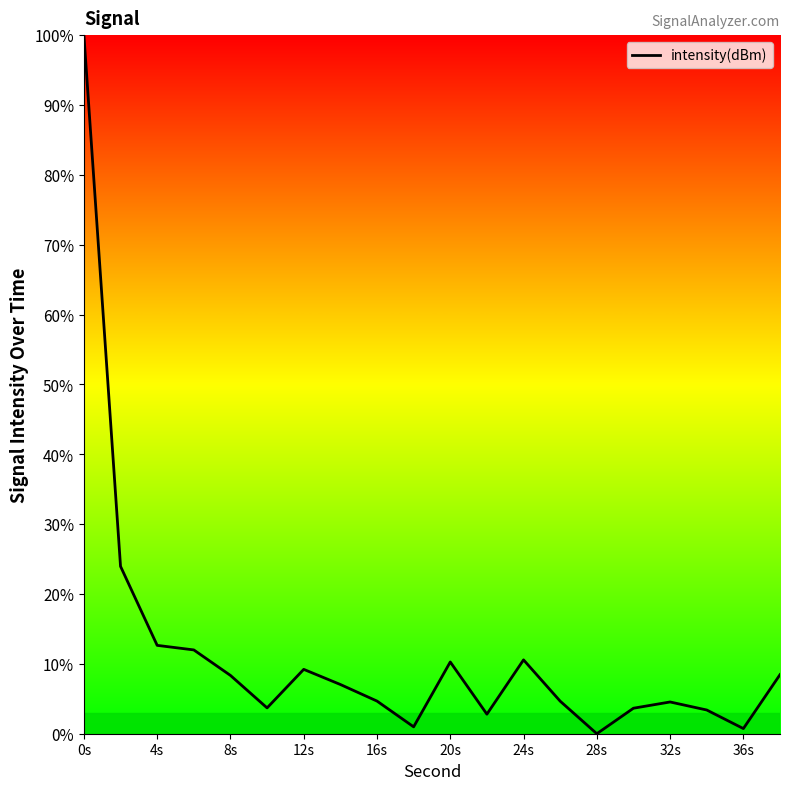

What is the maximum value shown in the chart?

100.0